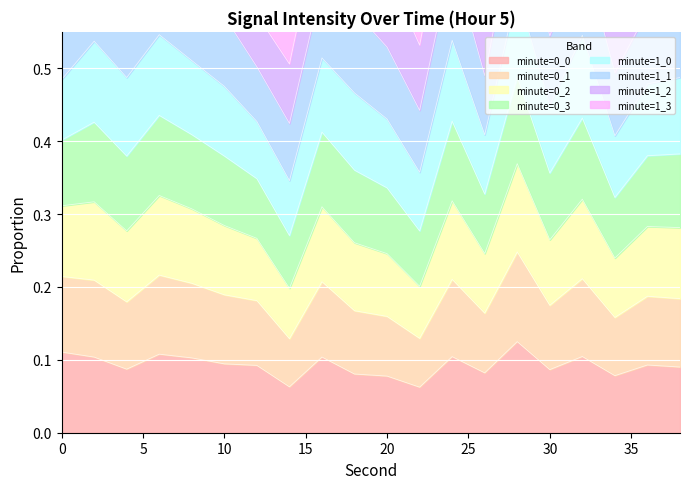

Reading left to right, list all the values displayed in this chart.

0.1	0.1	0.1	0.1	0.1	0.1	0.1	0.1	0.1	0.1	0.1	0.1	0.1	0.1	0.1	0.1	0.1	0.1	0.1	0.1